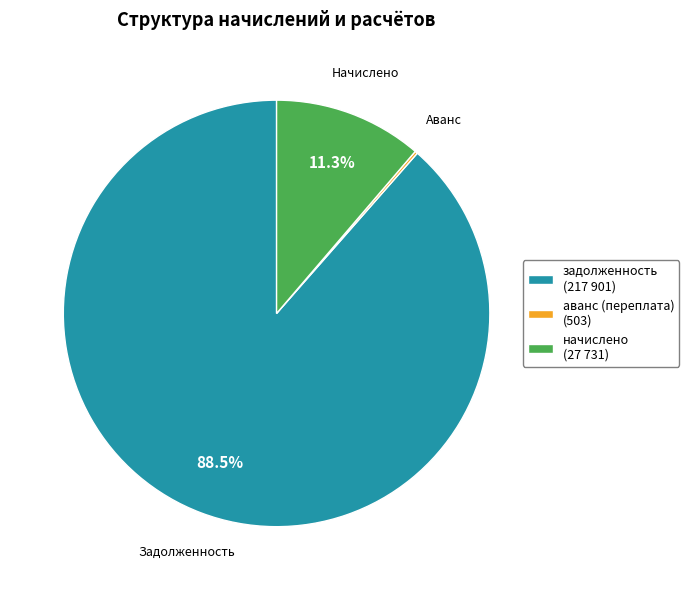

Is there a majority slice in this chart?

Yes